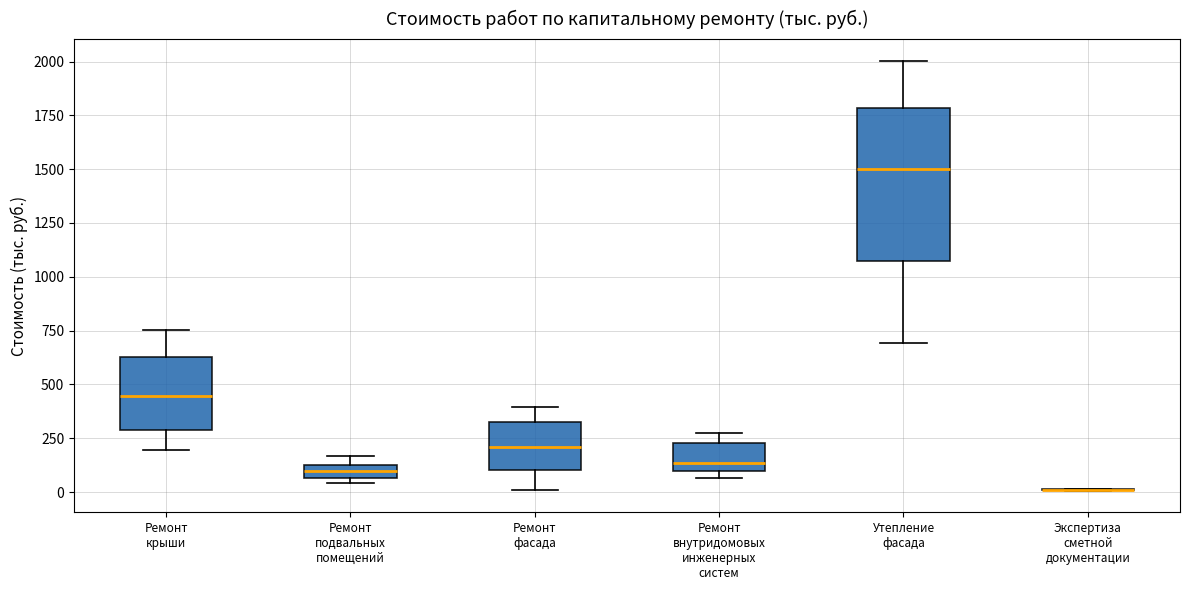

Comparing the boxes themselves (not the whiskers), which one is the tallest?

Утепление фасада